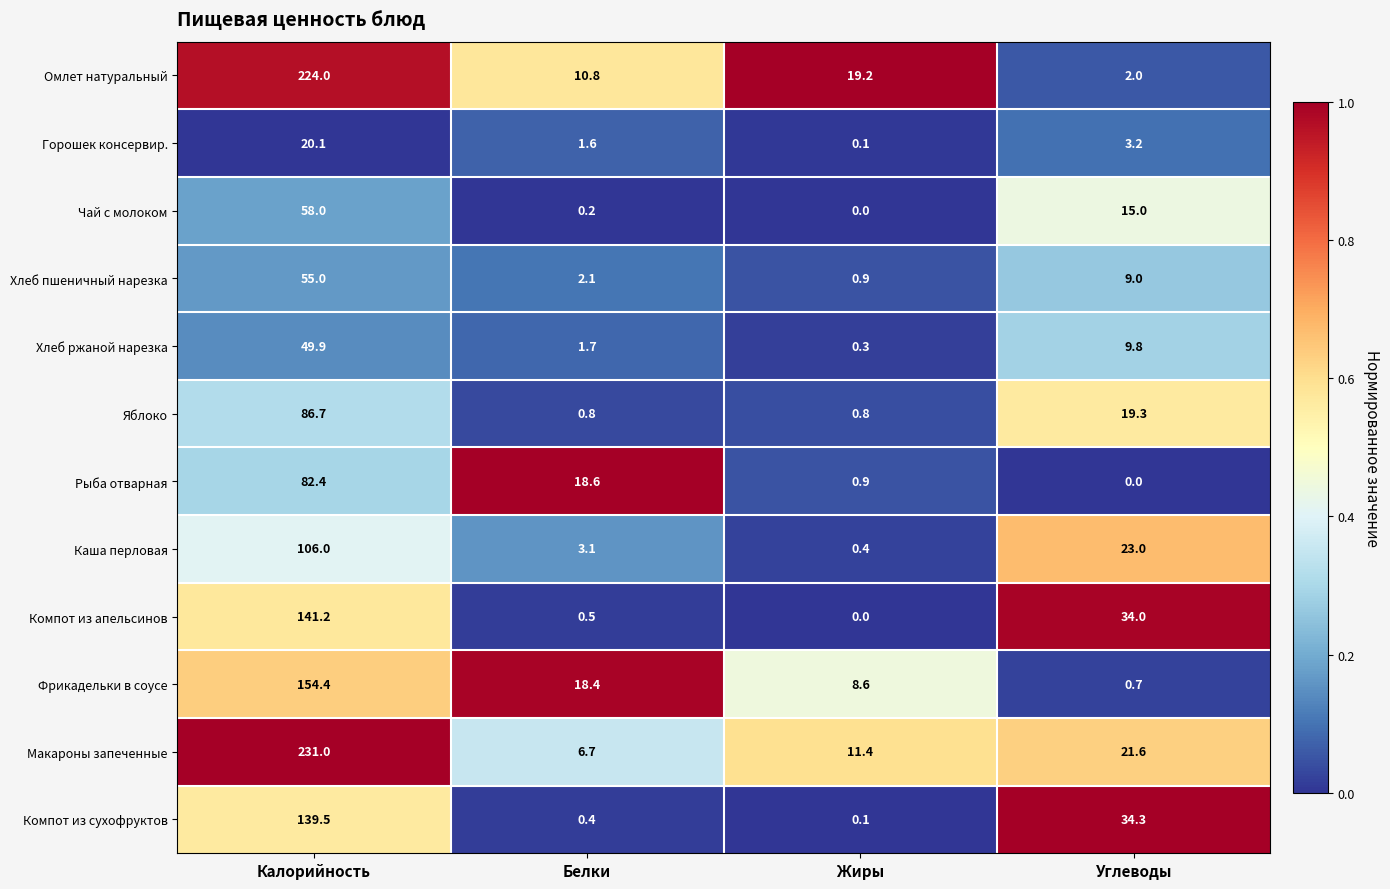

How many distinct data groups are displayed?

12